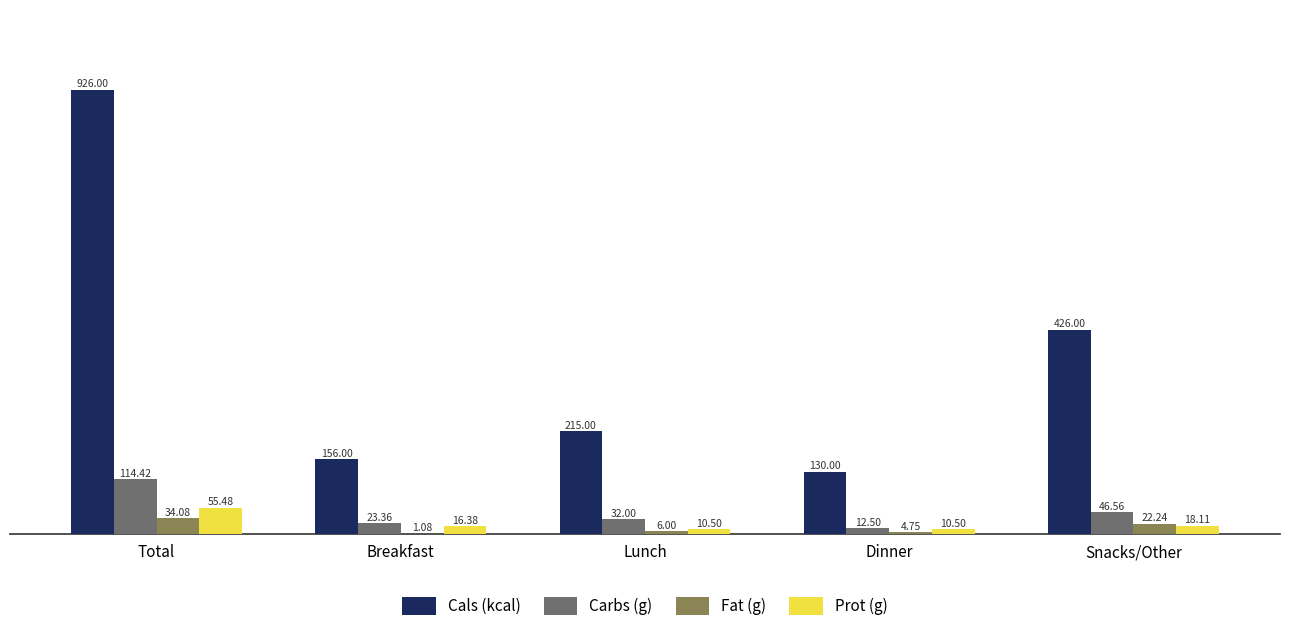

Where does the Fat (g) series first go above 6?

Total